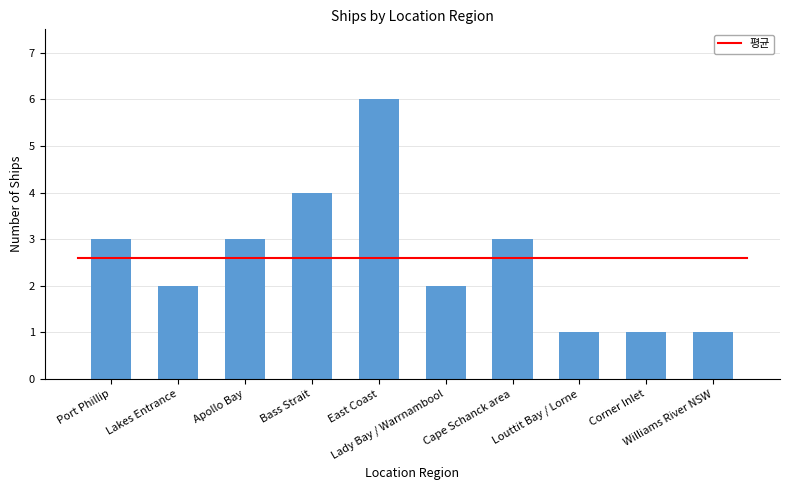

How many data points are less than 3?

5